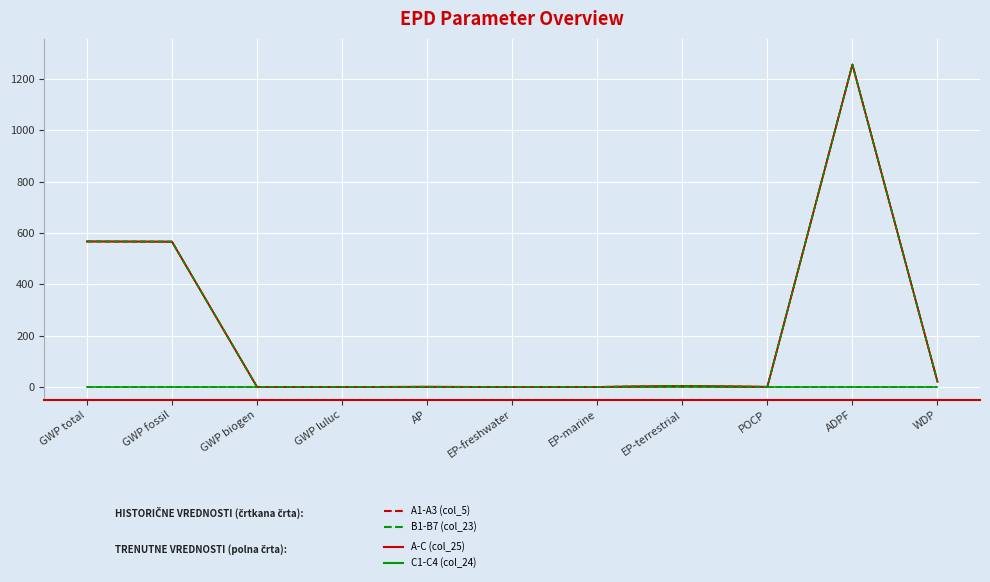

Does the chart display data point markers on the line(s)?

No